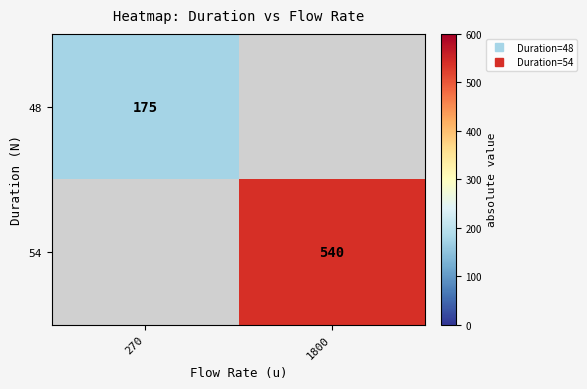

Where is 48 nearest to the value 175?

270